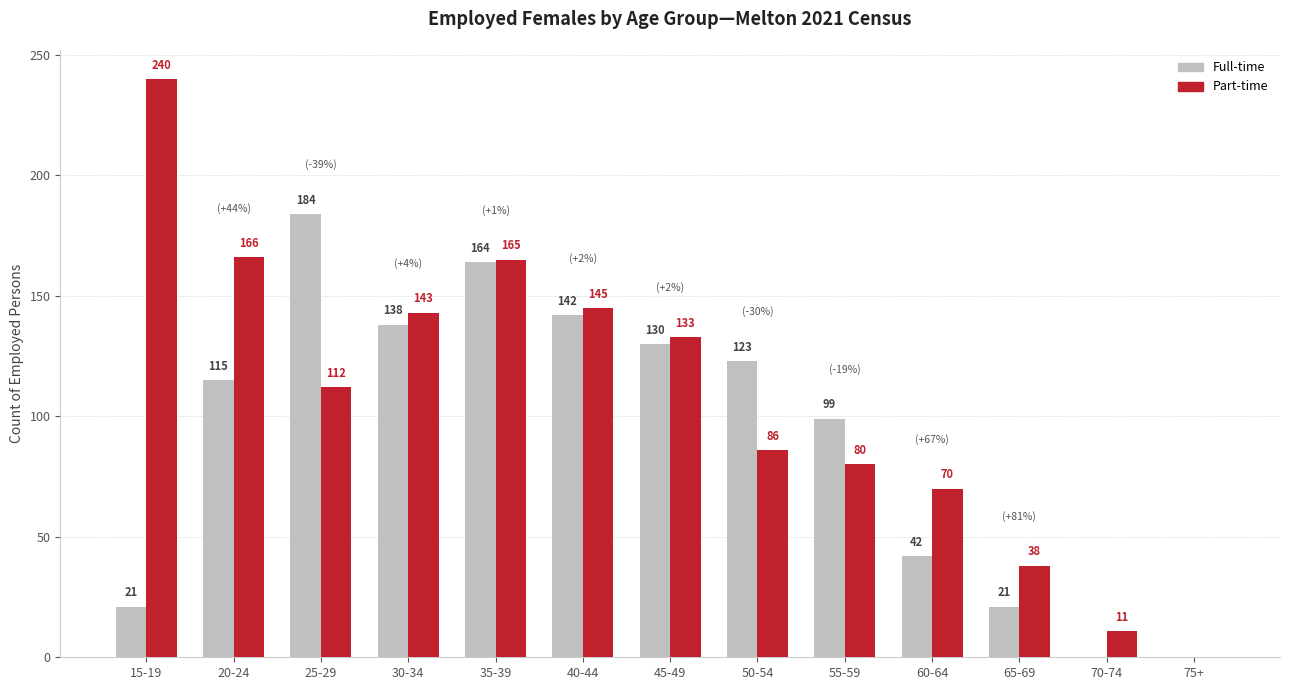

What is the total value across all series at 25-29?

296